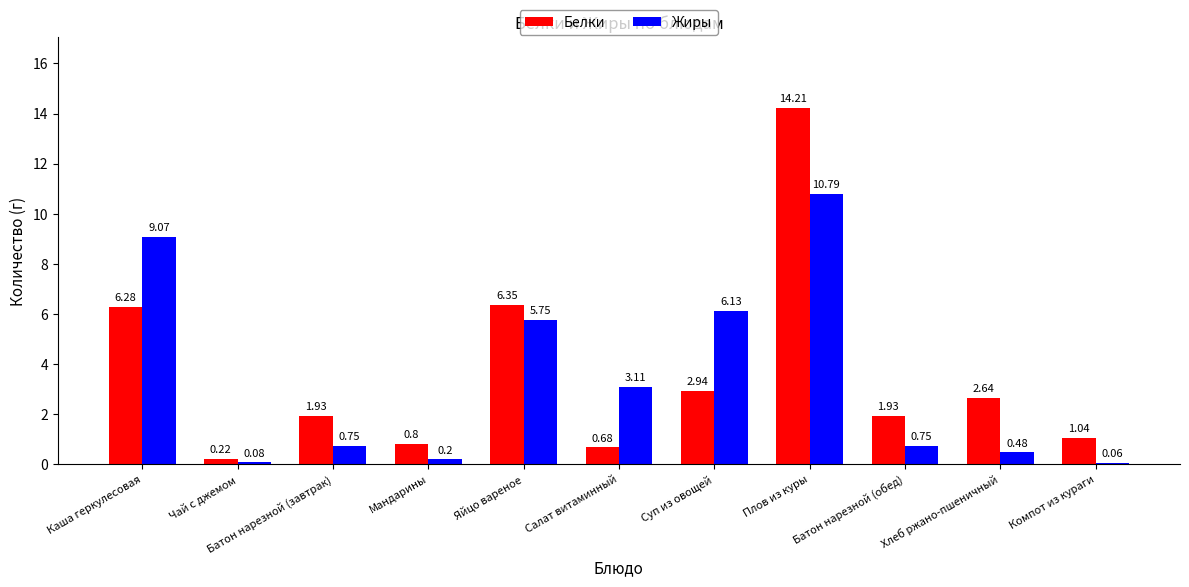

At which label is Белки closest to 7?

Яйцо вареное